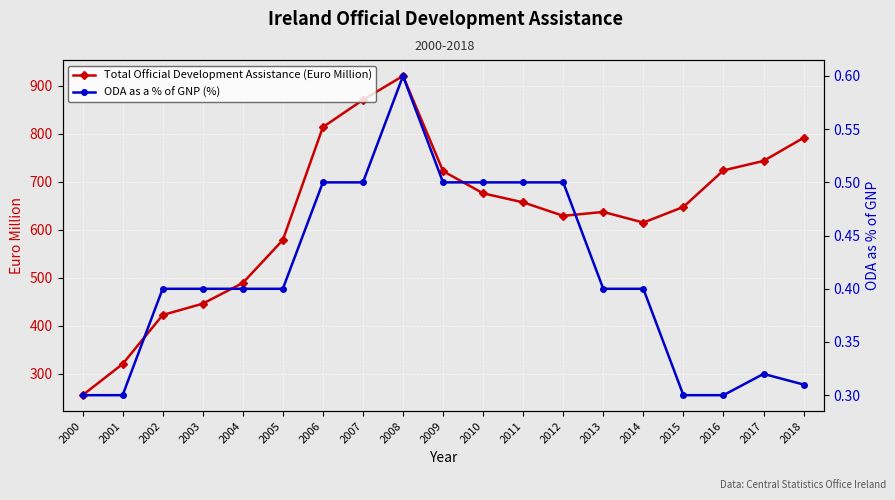

Reading left to right, transcribe all the data shown in this chart.

Total Official Development Assistance (Euro Million): 254.9	319.9	422.1	445.7	488.9	578.5	814.0	870.9	920.7	722.2	675.8	657.0	628.9	637.1	614.9	647.5	723.7	743.4	791.6
ODA as a % of GNP (%): 0.3	0.3	0.4	0.4	0.4	0.4	0.5	0.5	0.6	0.5	0.5	0.5	0.5	0.4	0.4	0.3	0.3	0.3	0.3